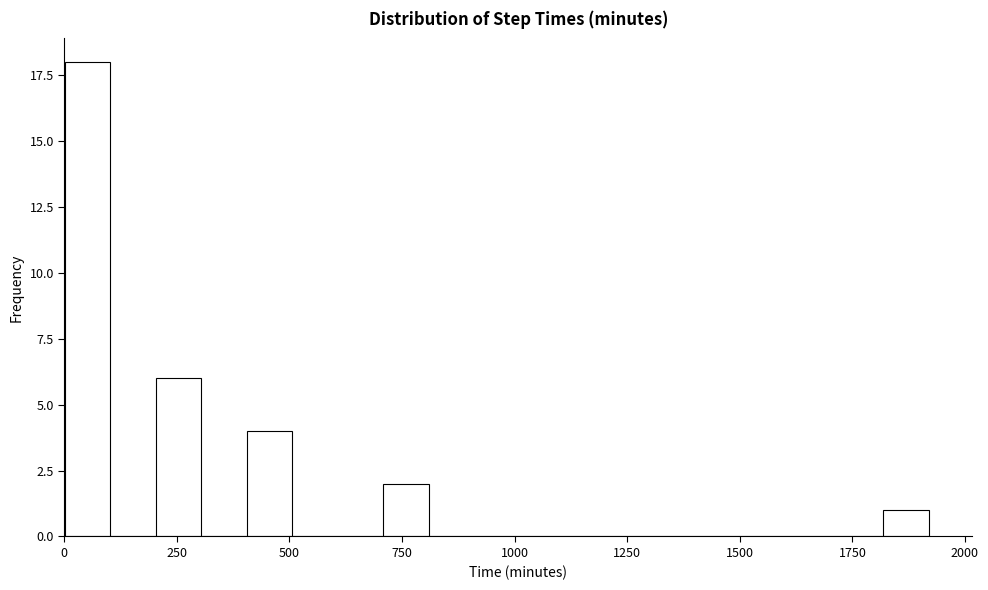

Around what value on the x-axis is the tallest bar? Give the approximate position of its centre, as read against the axis.

50